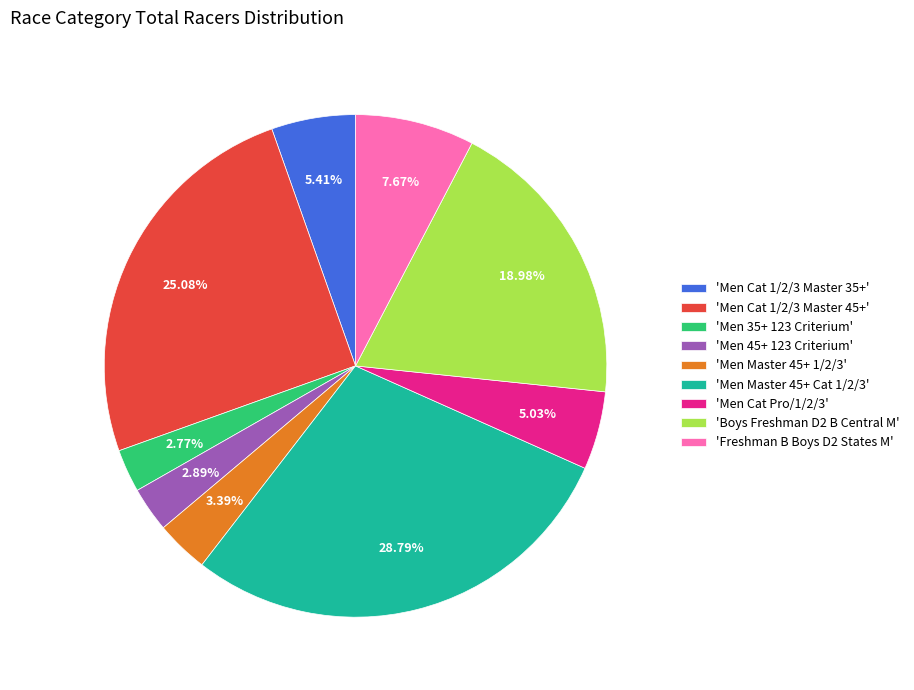

Combined, do 'Men Master 45+ 1/2/3' and 'Men Cat 1/2/3 Master 45+' account for over 50%?

No